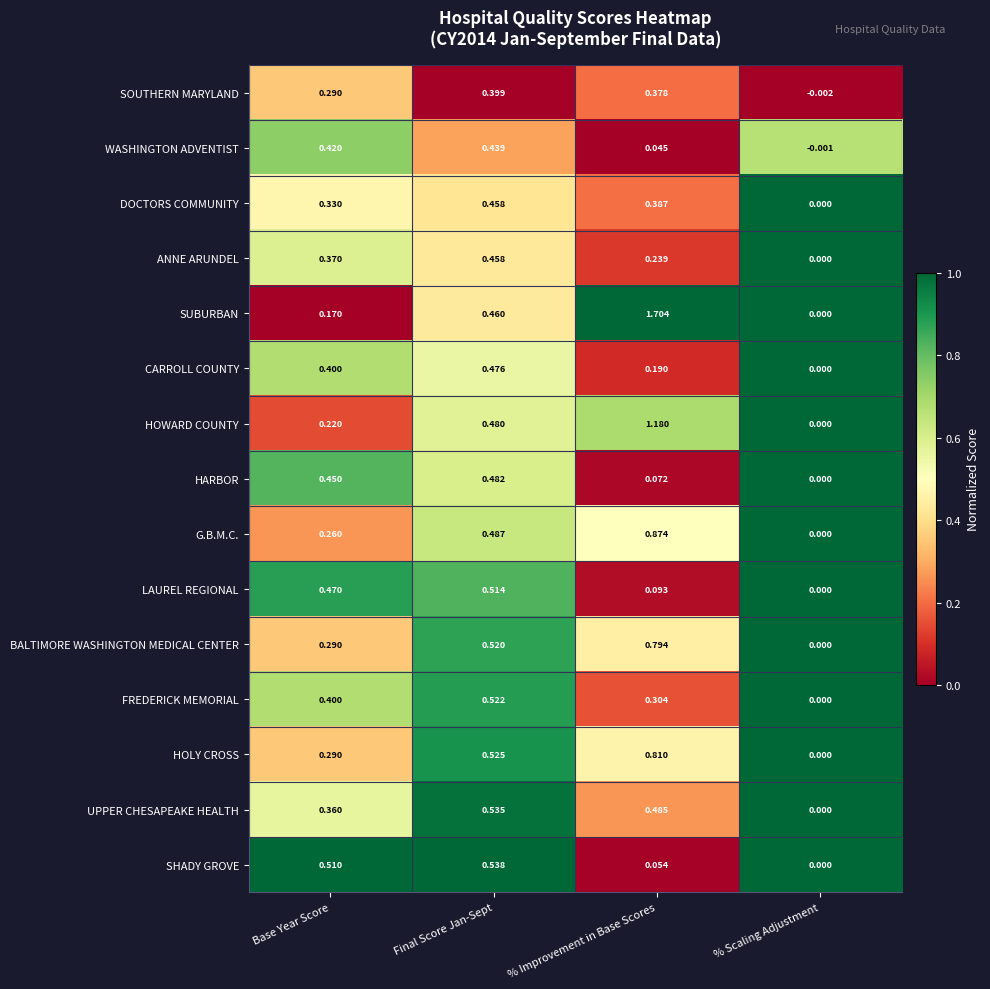

Rank the categories by G.B.M.C. value from highest to lowest.

% Improvement in Base Scores, Final Score Jan-Sept, Base Year Score, % Scaling Adjustment